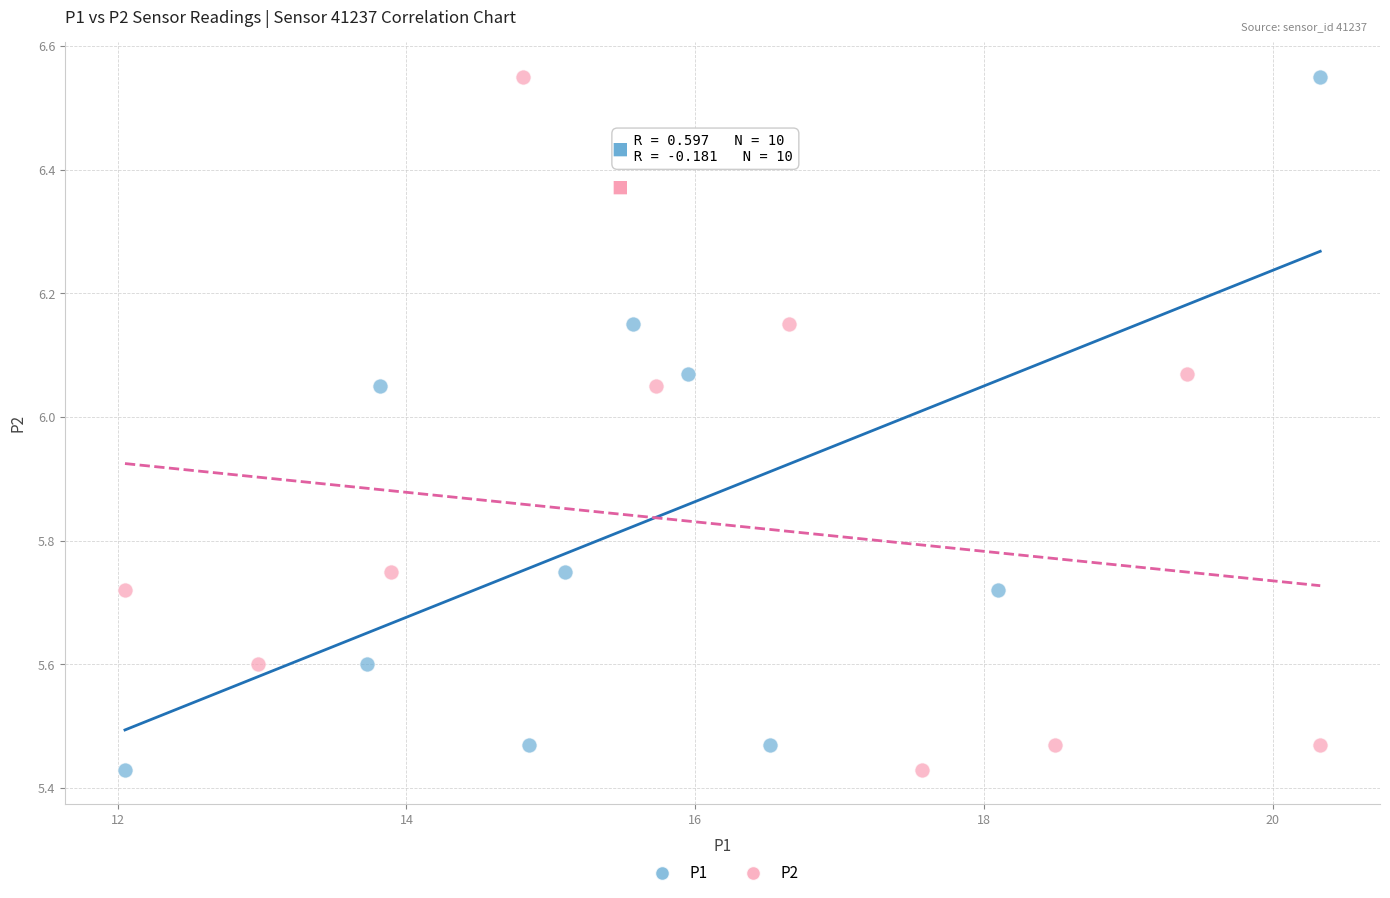

What are all the series names shown in the legend?

P1, P2